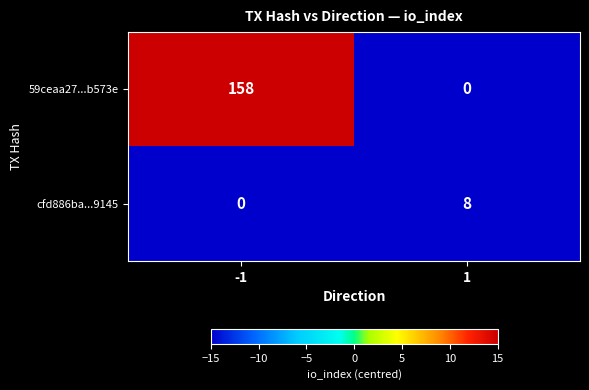

Which series has the largest total across all categories?

59ceaa27...b573e